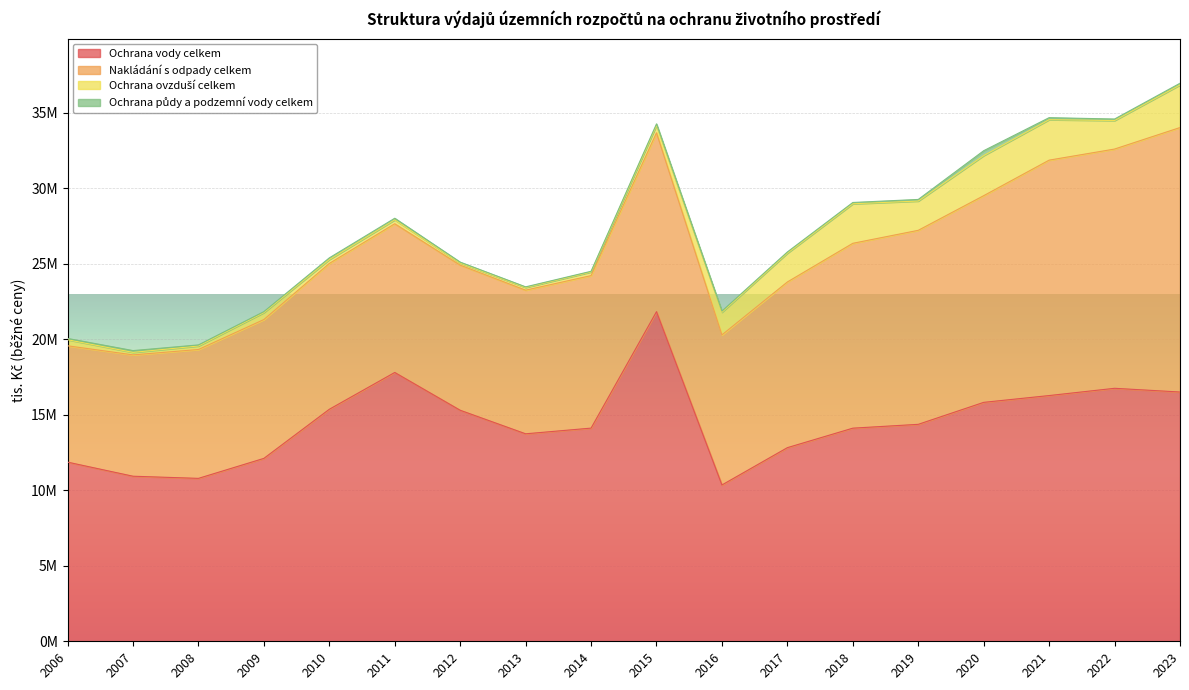

True or false: Ochrana půdy a podzemní vody celkem has a value of 74115.0 at 2013.

False